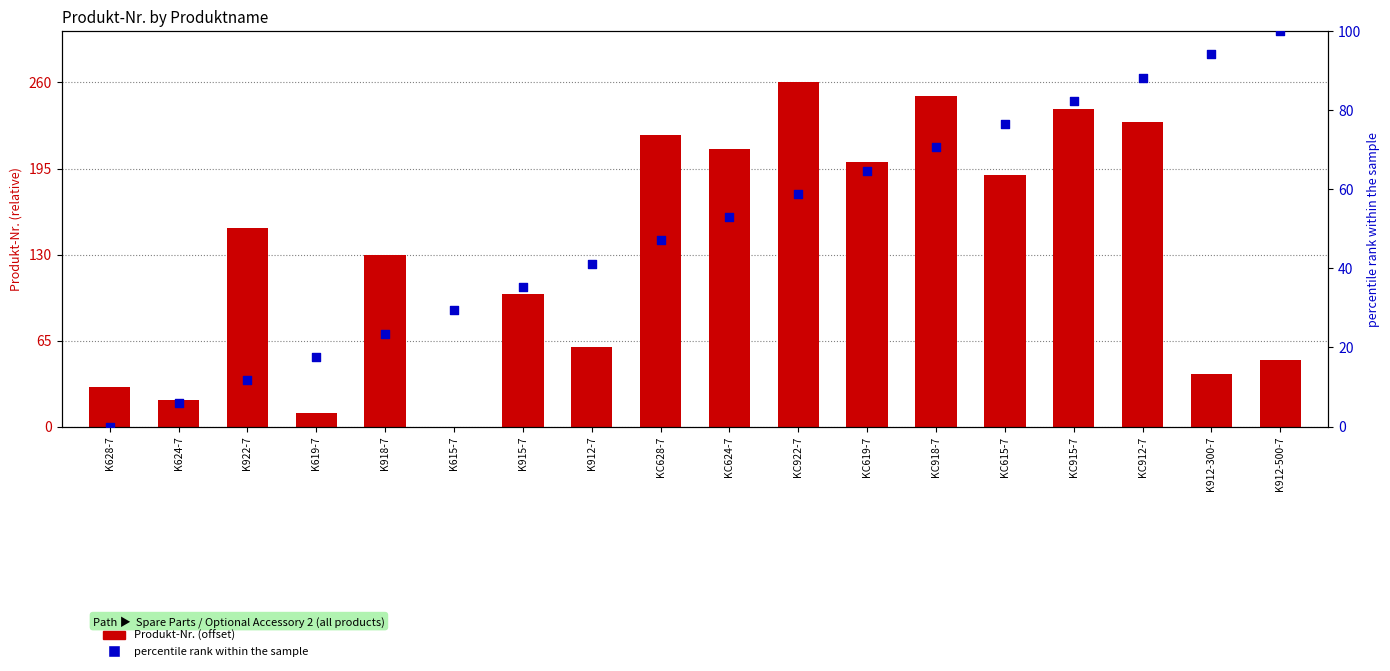

At which category is the sum across all series the highest?

KC915-7